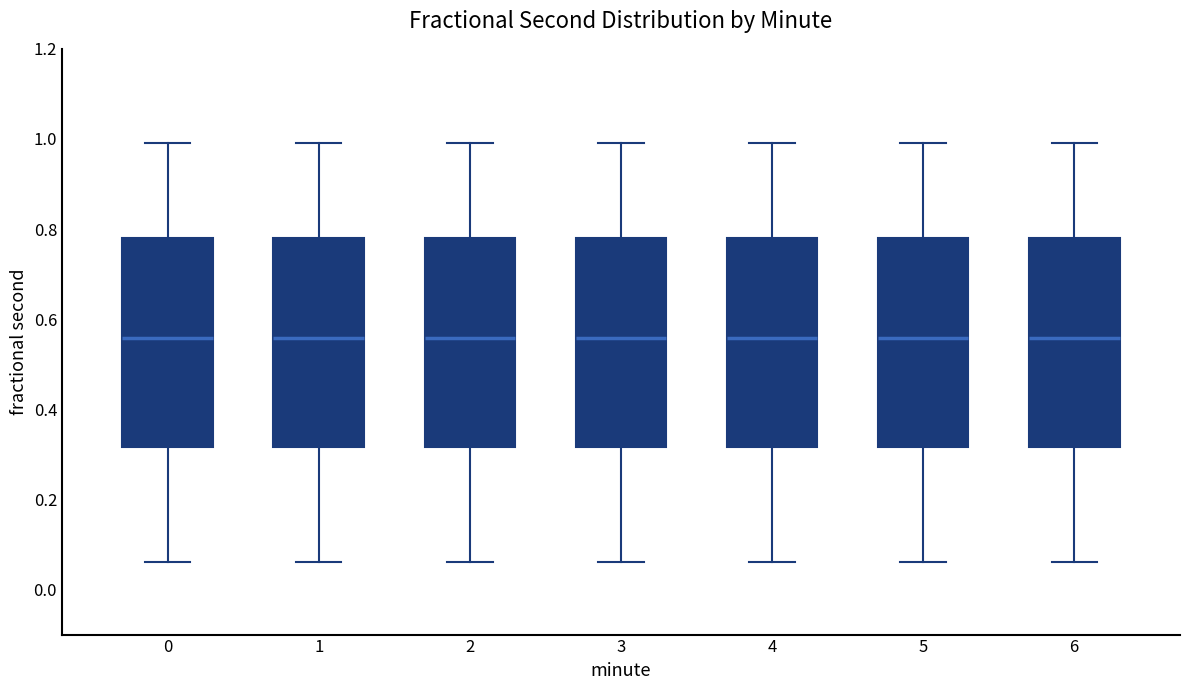

Reading left to right, transcribe this box plot: for each box, give where its median line is, the range the box spans, and where its two whiskers end, as read against the y-axis. The values are not printed on the chart, so give them approximately, as read against the axis.

0: median 0.56, box 0.32 to 0.78, whiskers 0.06 to 1.00
1: median 0.56, box 0.32 to 0.78, whiskers 0.06 to 1.00
2: median 0.56, box 0.32 to 0.78, whiskers 0.06 to 1.00
3: median 0.56, box 0.32 to 0.78, whiskers 0.06 to 1.00
4: median 0.56, box 0.32 to 0.78, whiskers 0.06 to 1.00
5: median 0.56, box 0.32 to 0.78, whiskers 0.06 to 1.00
6: median 0.56, box 0.32 to 0.78, whiskers 0.06 to 1.00